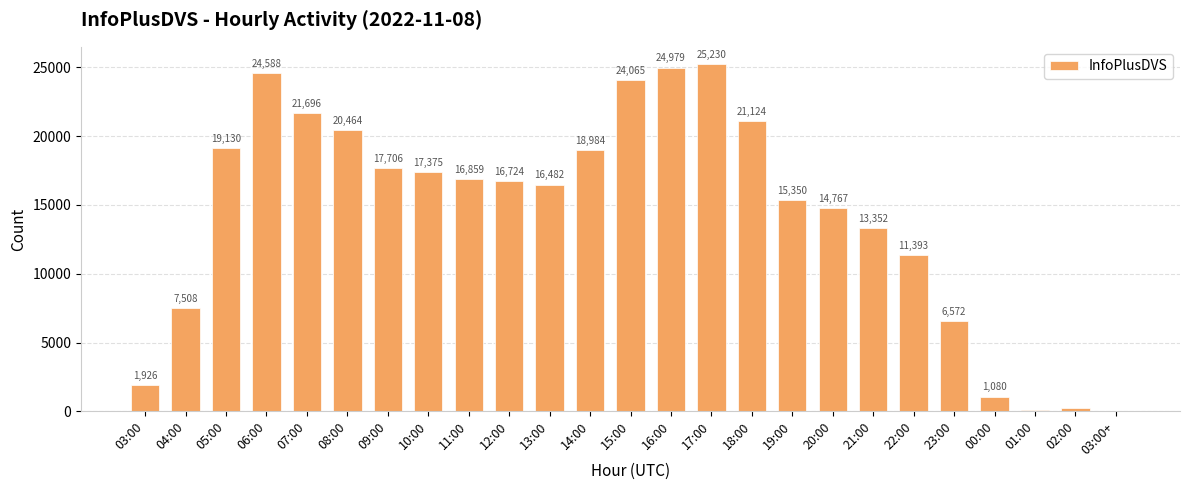

What is the sum of the values at 04:00 and 15:00?

31573